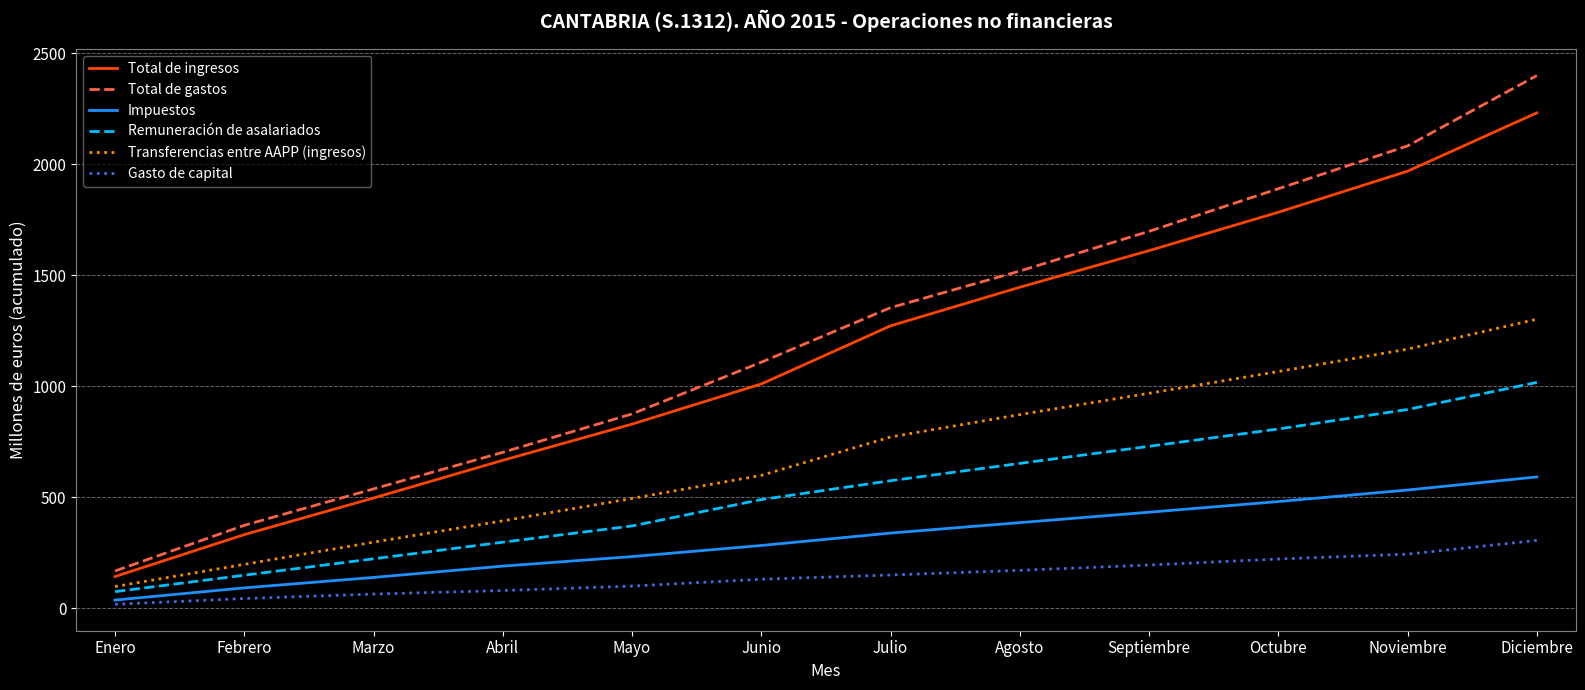

At how many categories does at least one series exceed 2204?

1